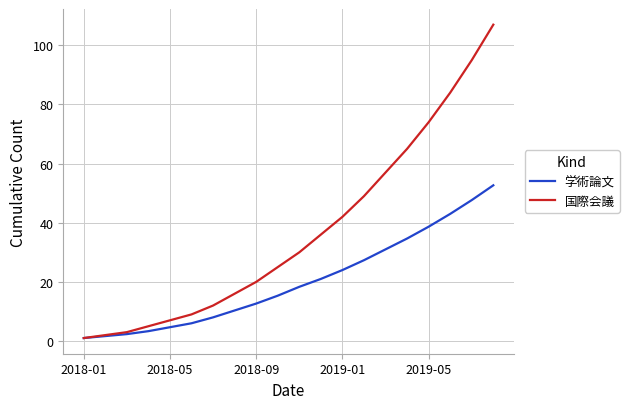

Rank the series by their maximum value, from lowest to highest.

学術論文, 国際会議